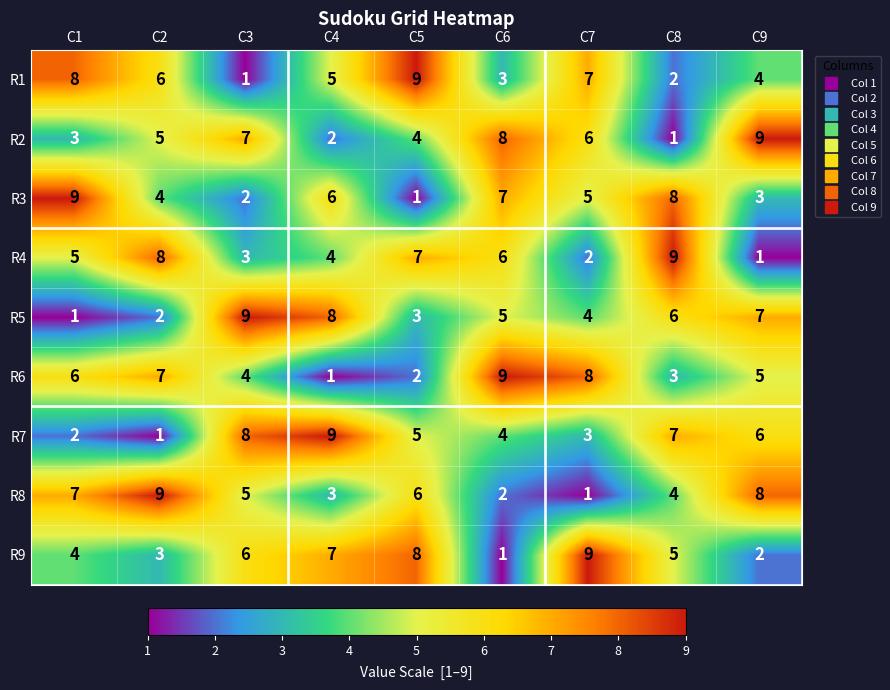

Is it true that R9 equals 3 at C4?

False